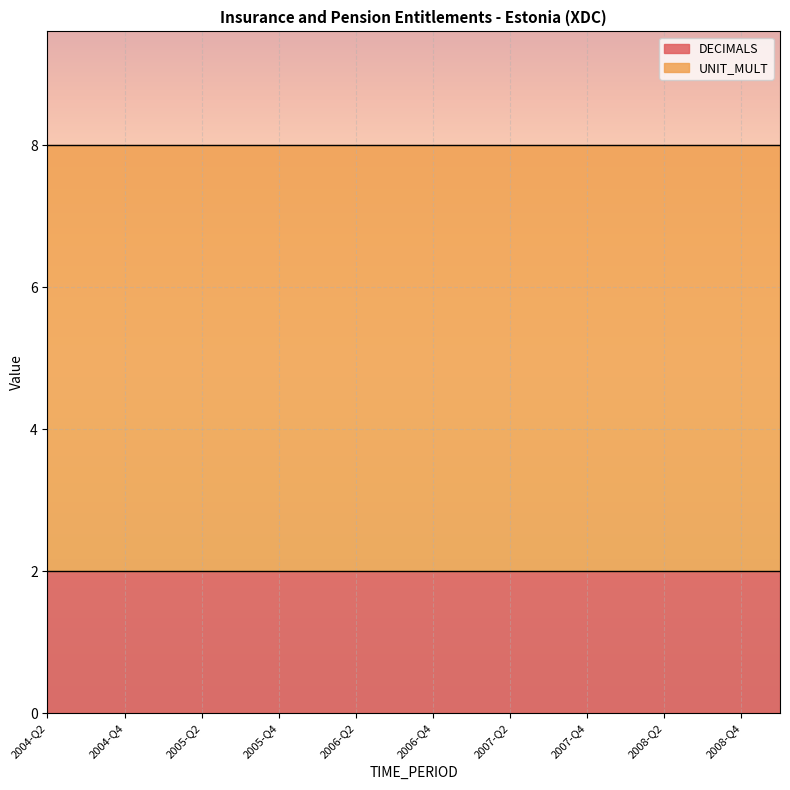

True or false: DECIMALS has more than 2 interior local peaks.

False